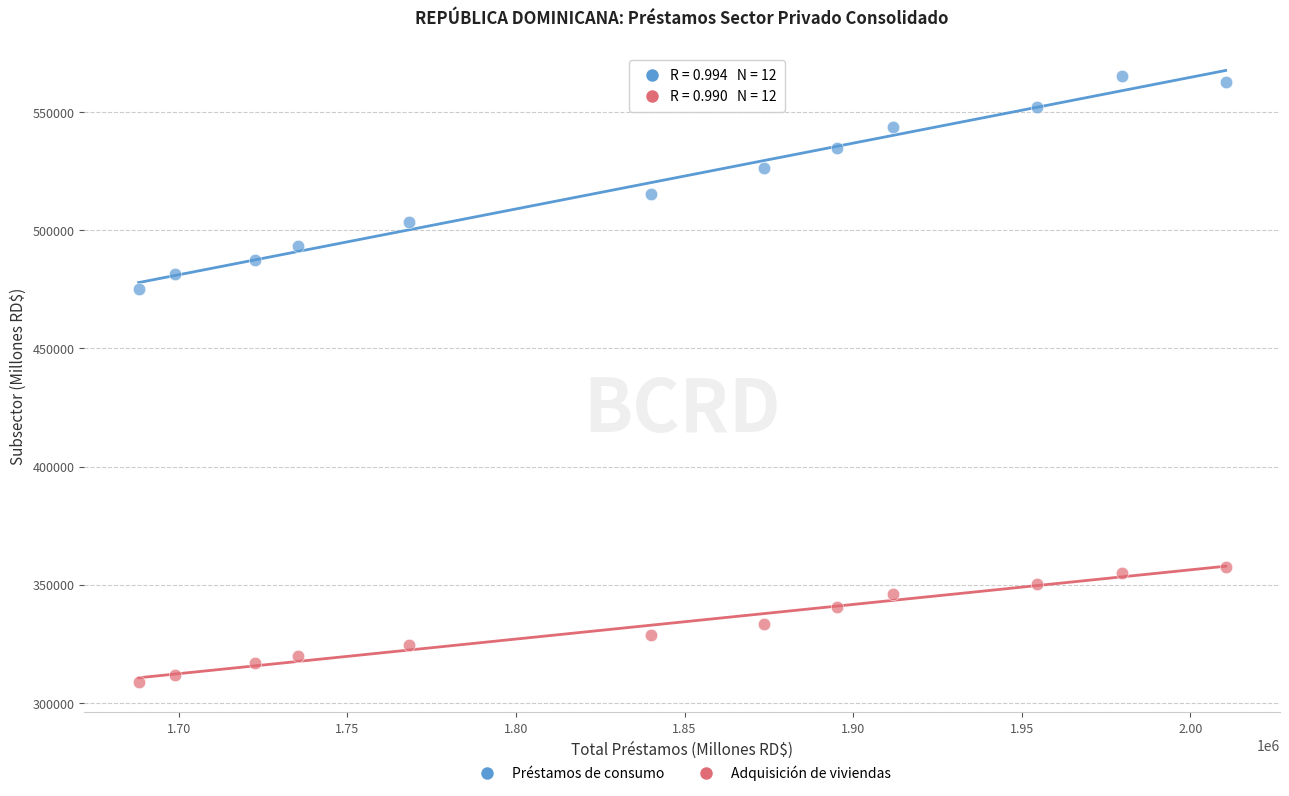

Which series contains the lowest Y value?

Adquisición de viviendas